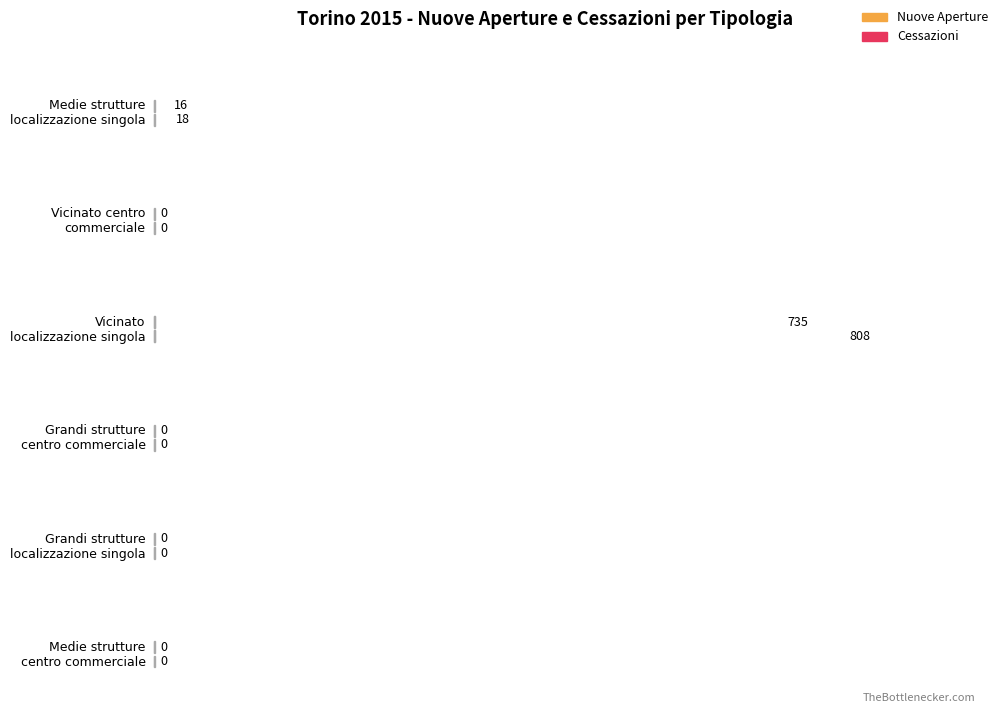

True or false: Cessazioni has a value of -381 at Grandi strutture a localizzazione singola.

False